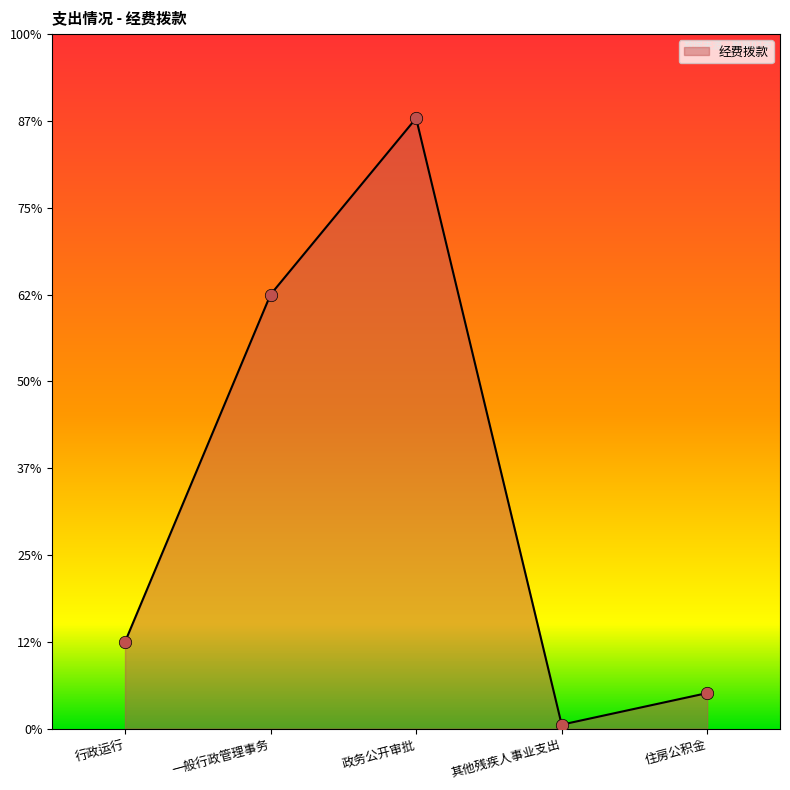

Does the chart have visible grid lines?

No